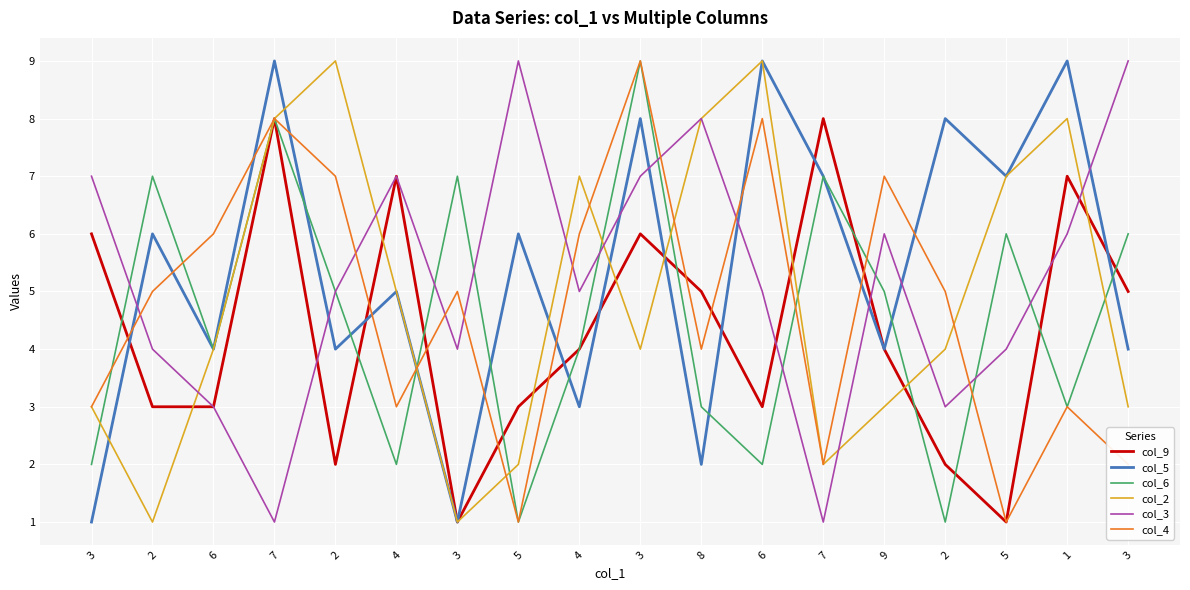

What are all the series names shown in the legend?

col_9, col_5, col_6, col_2, col_3, col_4